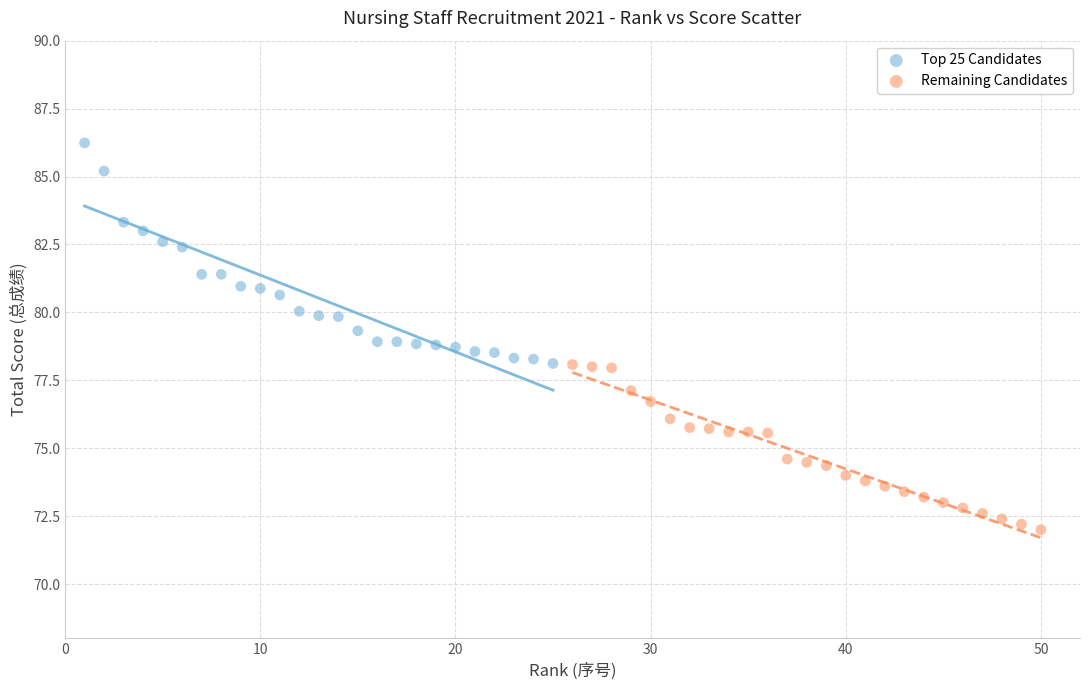

Which series contains the lowest Y value?

Remaining Candidates